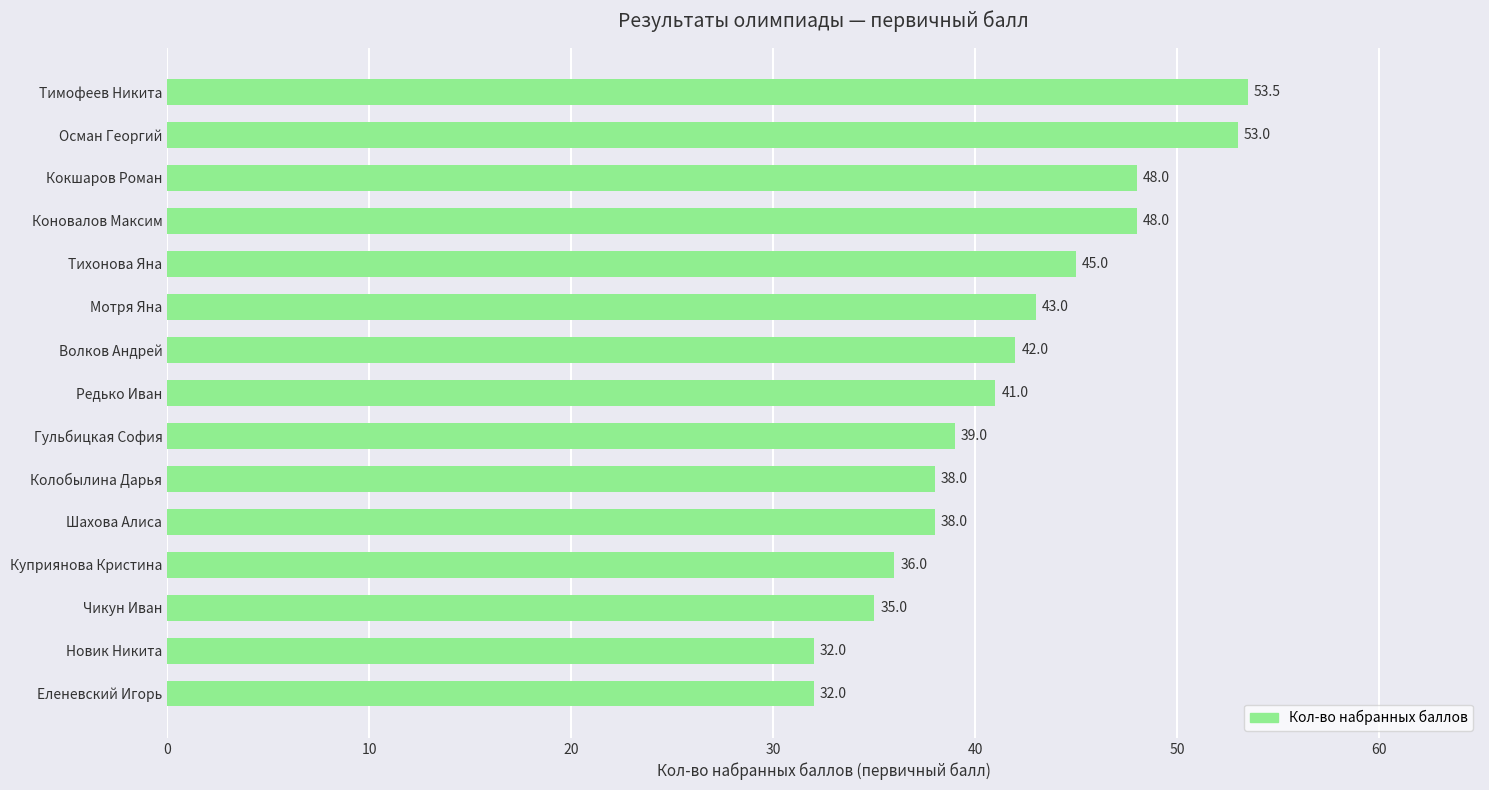

Which has a higher value, Тихонова Яна or Редько Иван?

Тихонова Яна